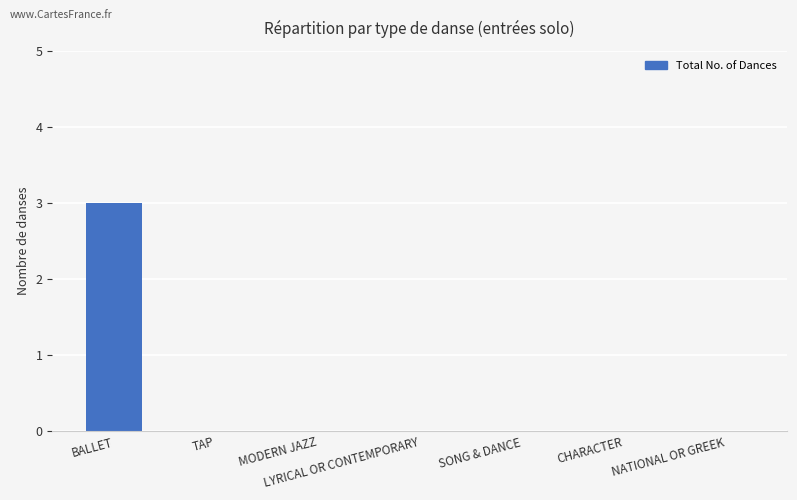

Reading left to right, extract all data points from this chart.

3	0	0	0	0	0	0